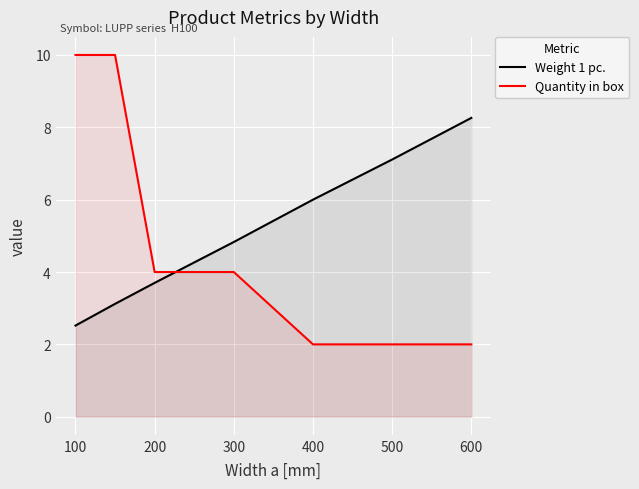

The Quantity in box series shows 1.0 at 500. True or false?

False